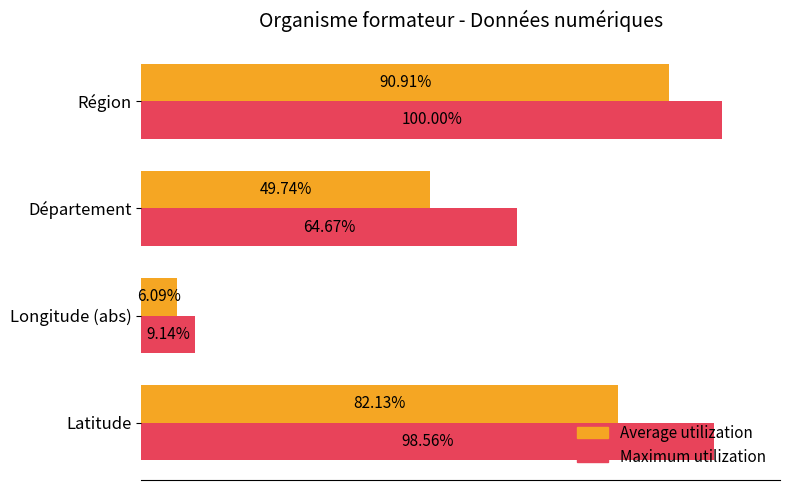

Which series has the largest total across all categories?

Maximum utilization